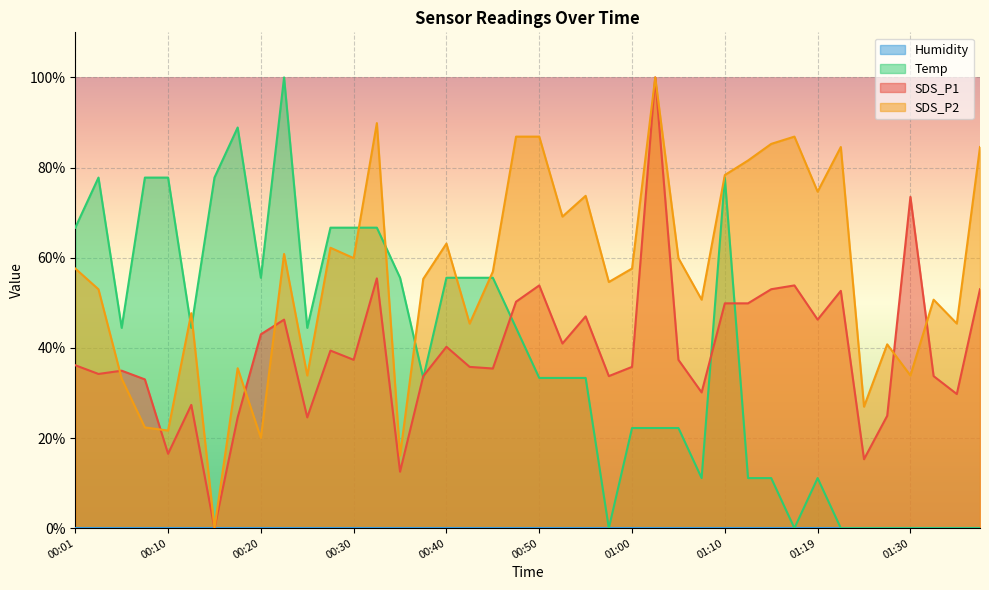

Is it true that SDS_P2 equals 50.7 at 01:33?

True